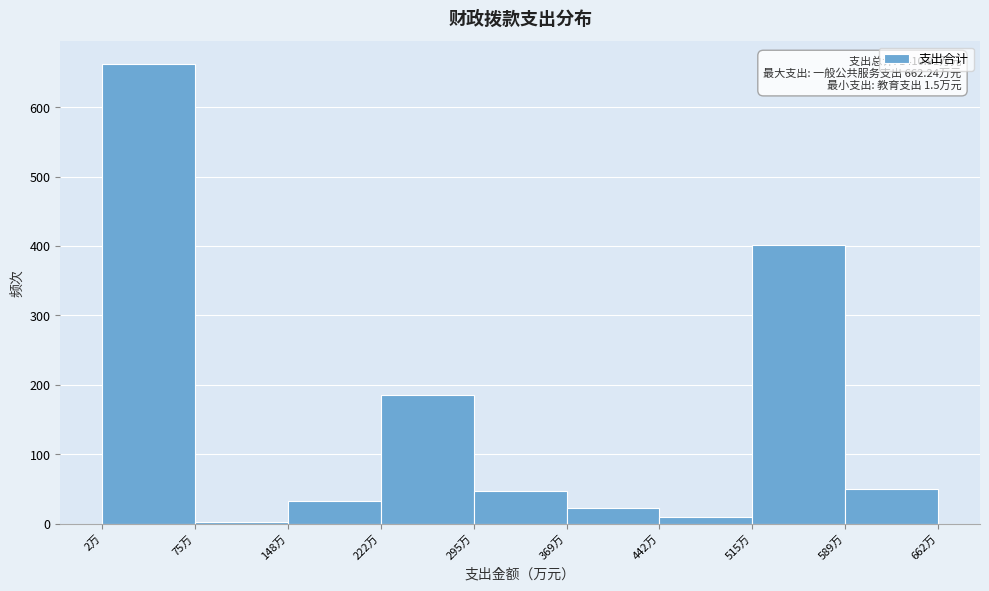

Reading left to right, list all the values displayed in this chart.

2万=662.2	75万=1.5	148万=32.1	222万=185.6	295万=46.3	369万=21.9	442万=10.0	515万=402.0	589万=49.3